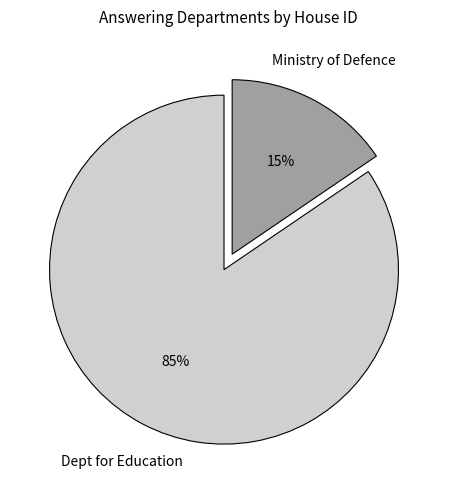

True or false: Dept for Education accounts for 85% of the total.

True